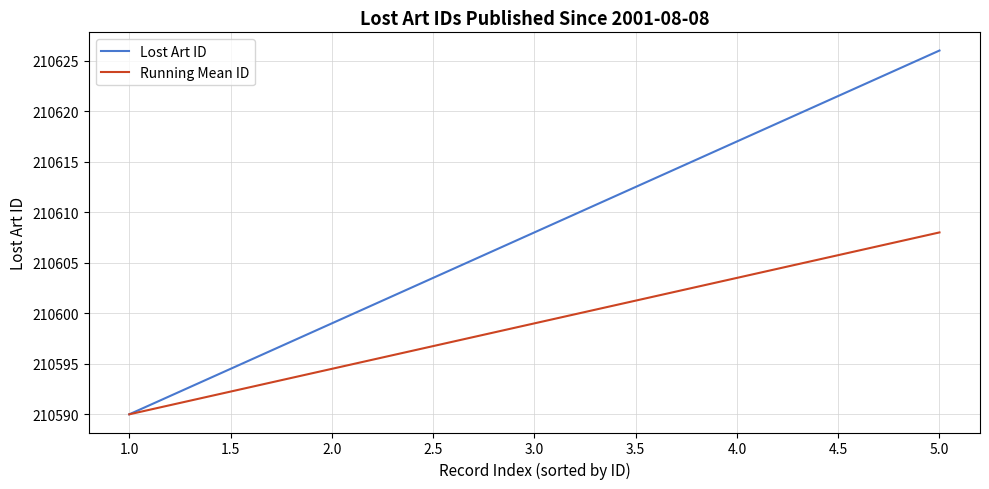

Rank the categories by Lost Art ID value from lowest to highest.

1.0, 2.0, 3.0, 4.0, 5.0